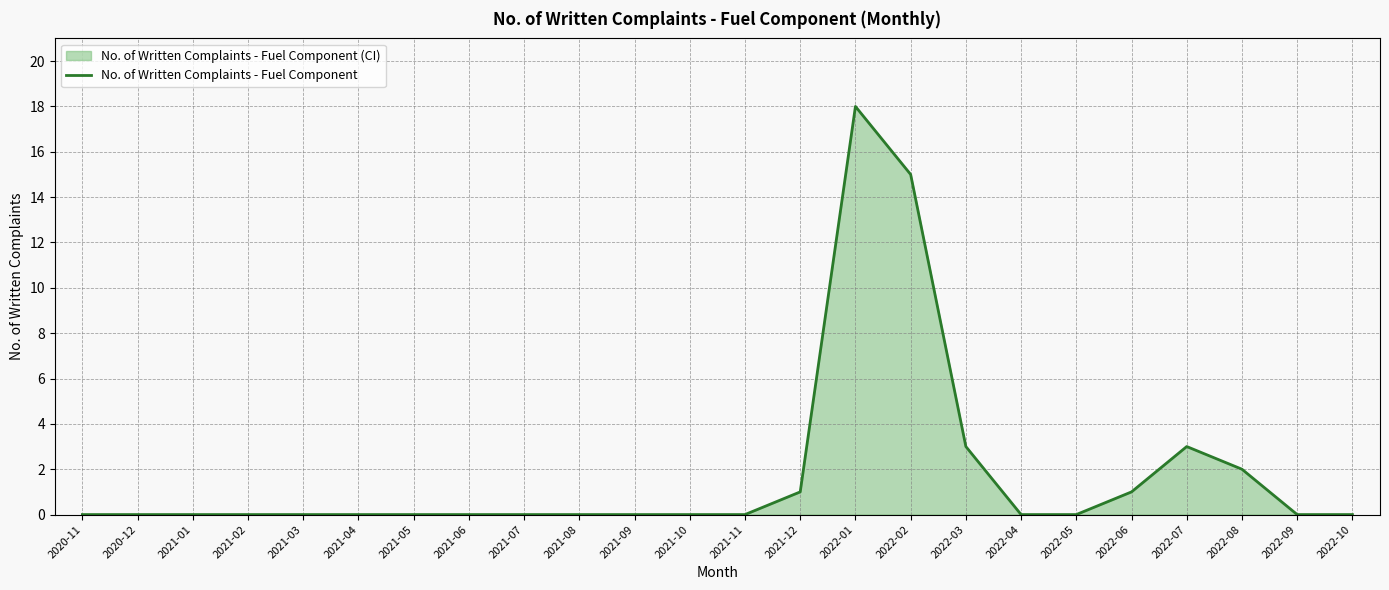

Is it true that the value at 2022-06 is 1?

True